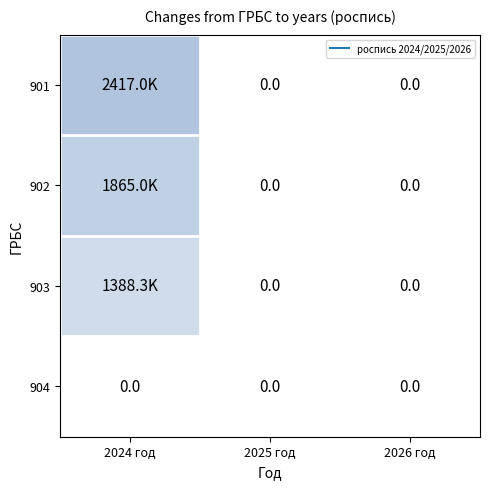

At how many categories does at least one series exceed 1724500?

1